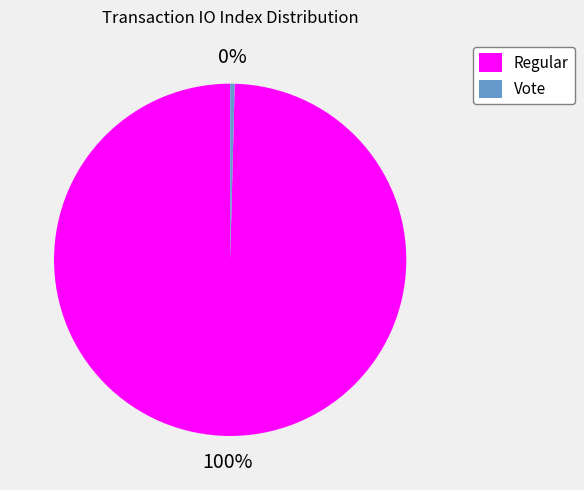

Which category has the smallest portion of the pie?

Vote